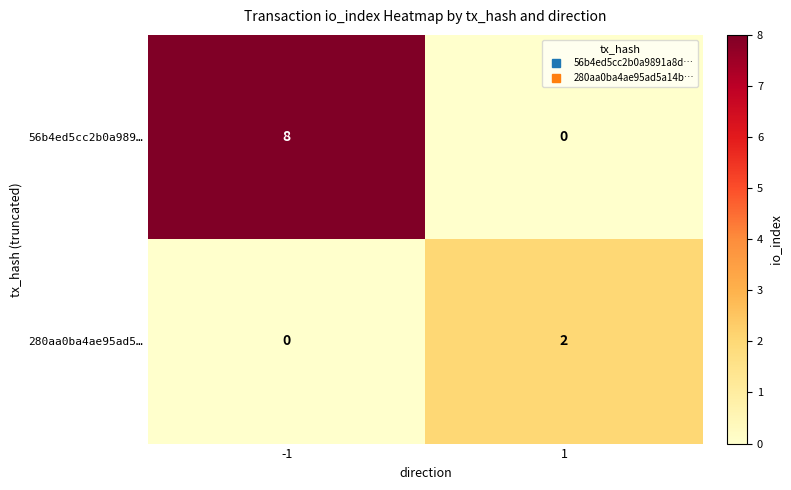

Reading right to left, list all the values displayed in this chart.

56b4ed5cc2b0a989…: 0	8
280aa0ba4ae95ad5…: 2	0